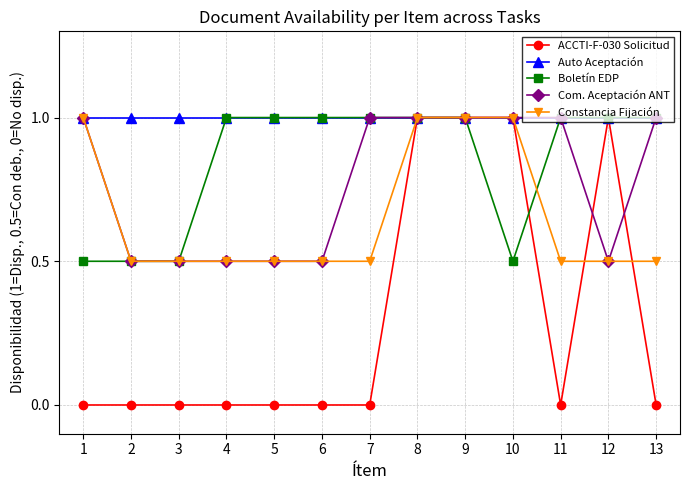

What is the lowest value of the Com. Aceptación ANT series?

0.5